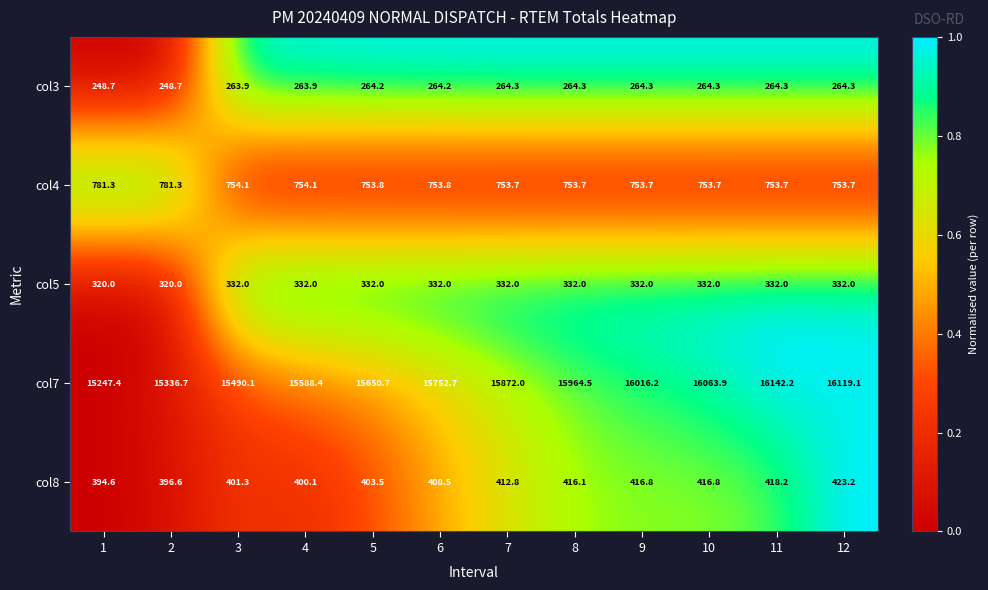

What is the difference between the highest and lowest values at 4?

15324.5